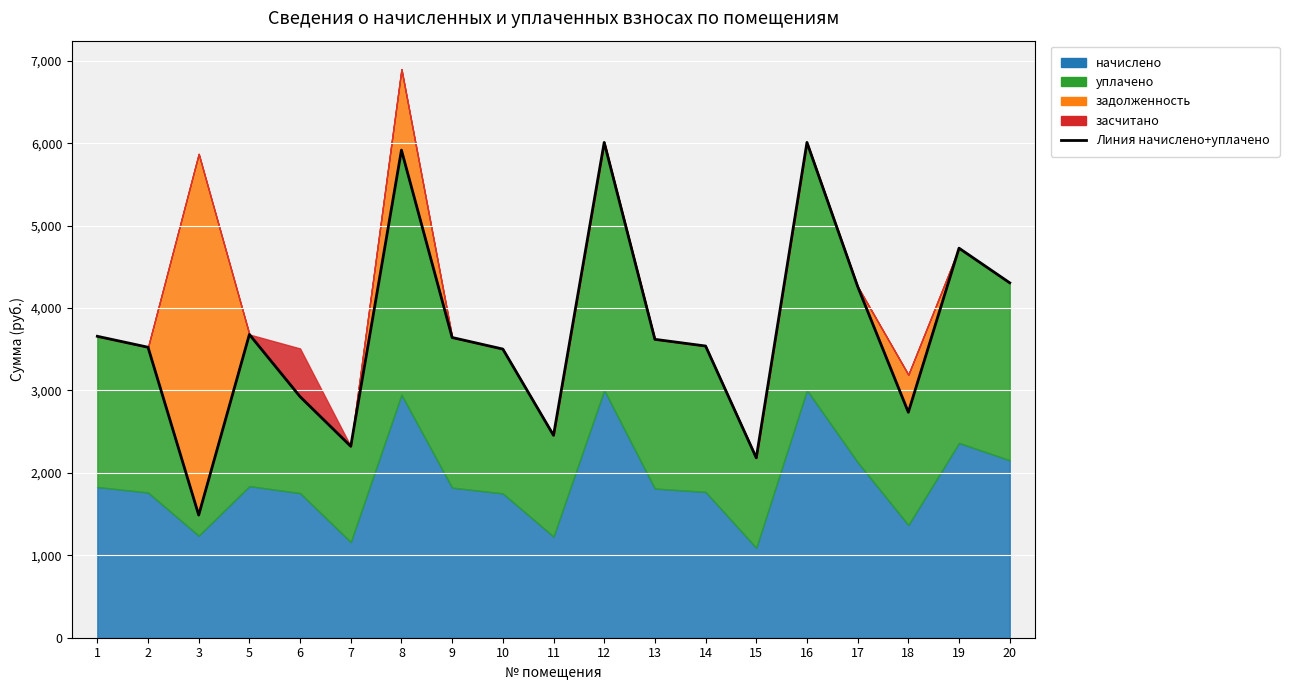

What is the value of the 17th point from the left?

2735.8